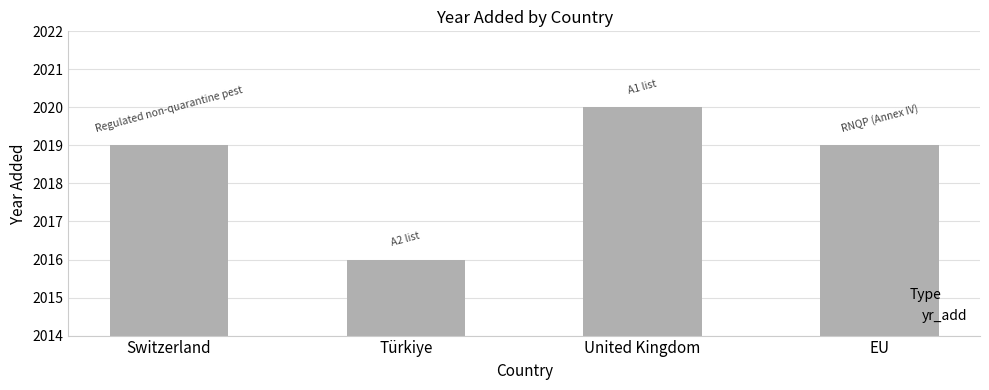

What is the label of the 2nd bar from the right?

United Kingdom